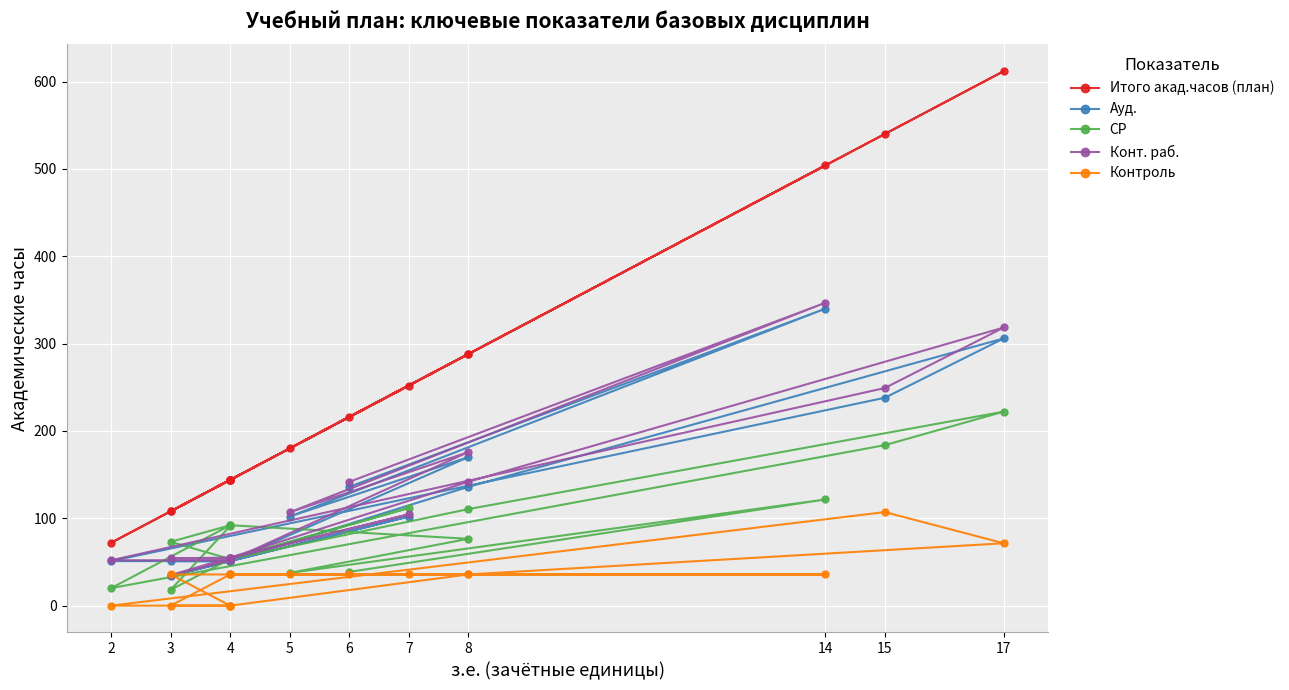

What are all the series names shown in the legend?

Итого акад.часов (план), Ауд., СР, Конт. раб., Контроль